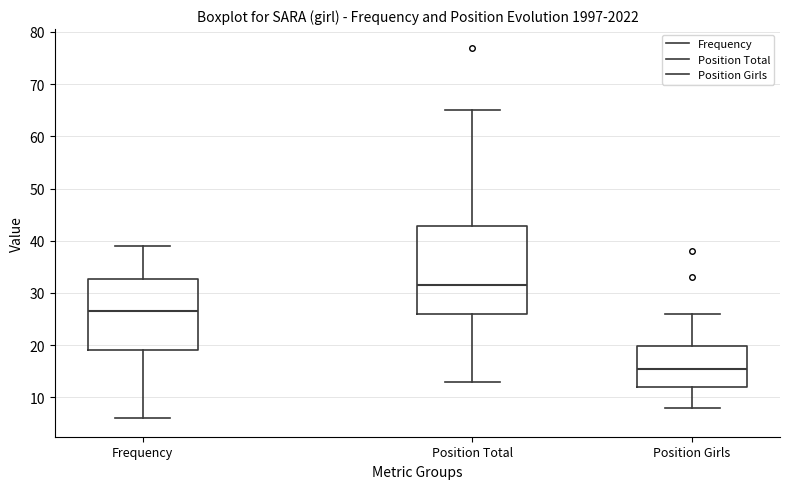

Where is the lower edge of the box for Position Total on the y-axis? The values are not printed on the chart, so give them approximately, as read against the axis.

26